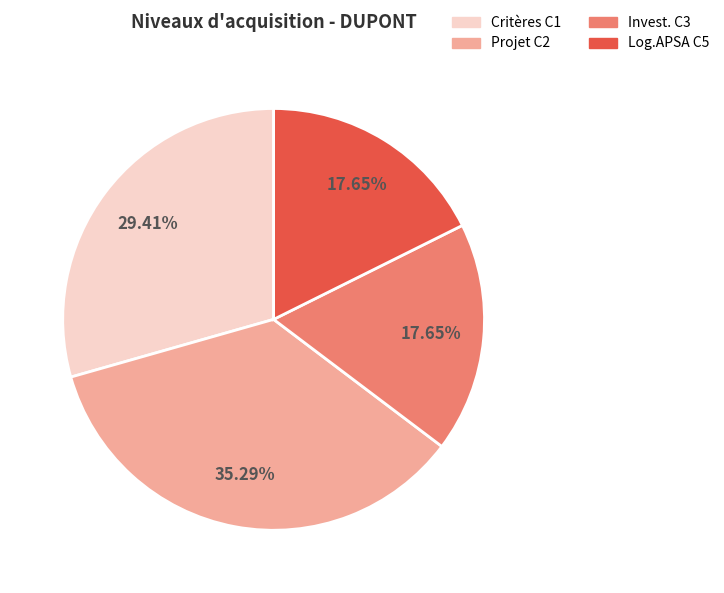

To the nearest percent, what is the difference between the largest and smallest slice percentages?

18%